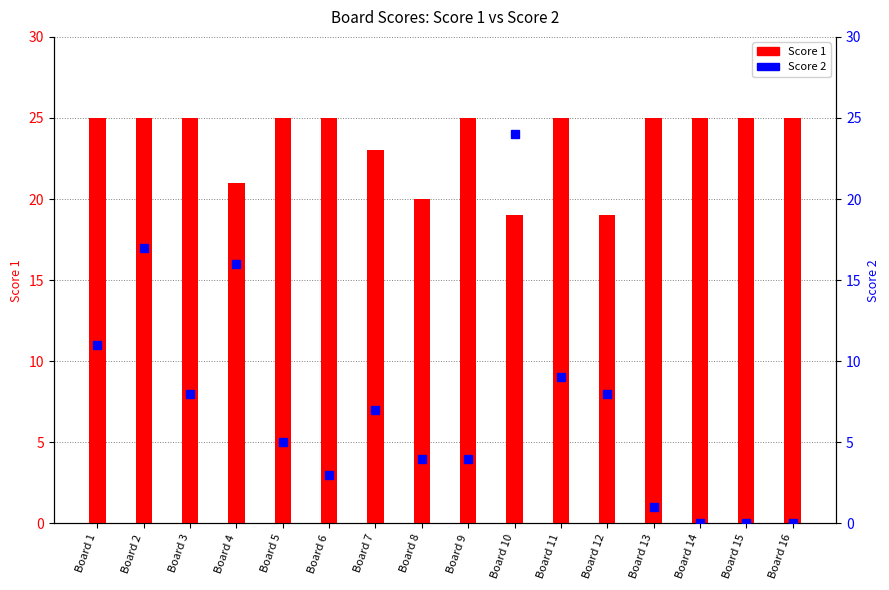

What are all the series names shown in the legend?

Score 1, Score 2